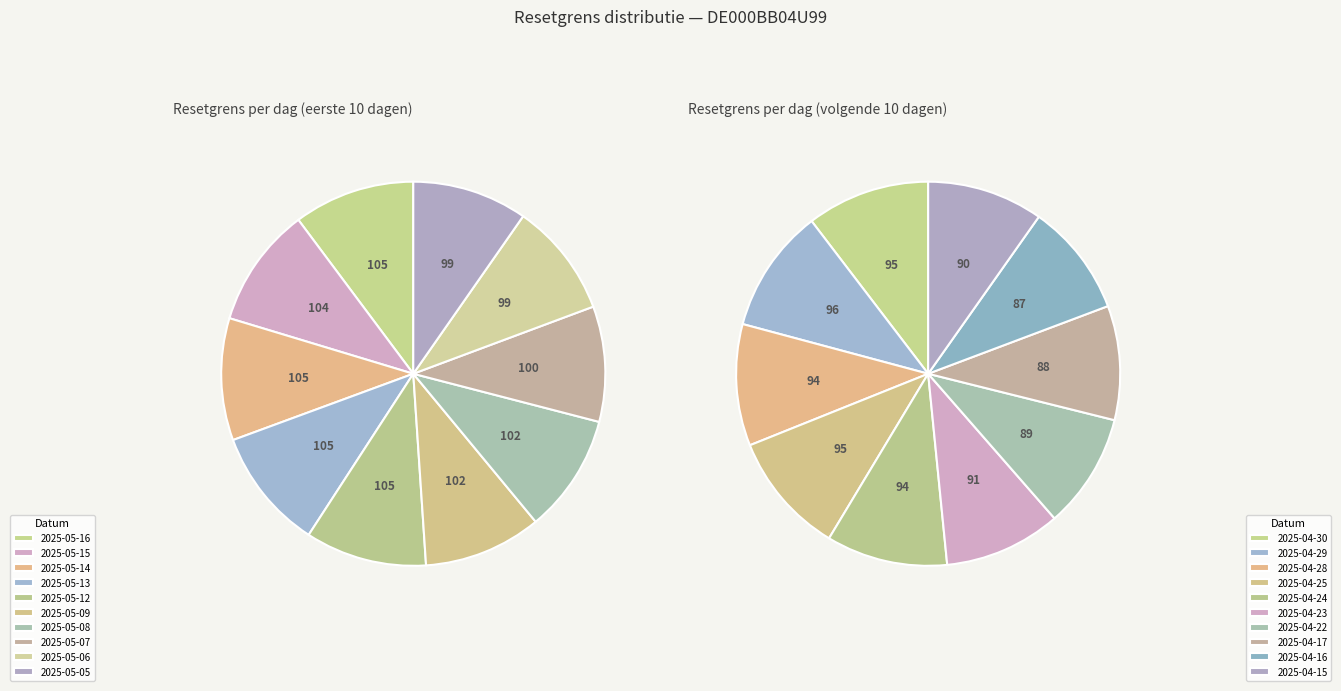

How many slices are in this pie chart?

10